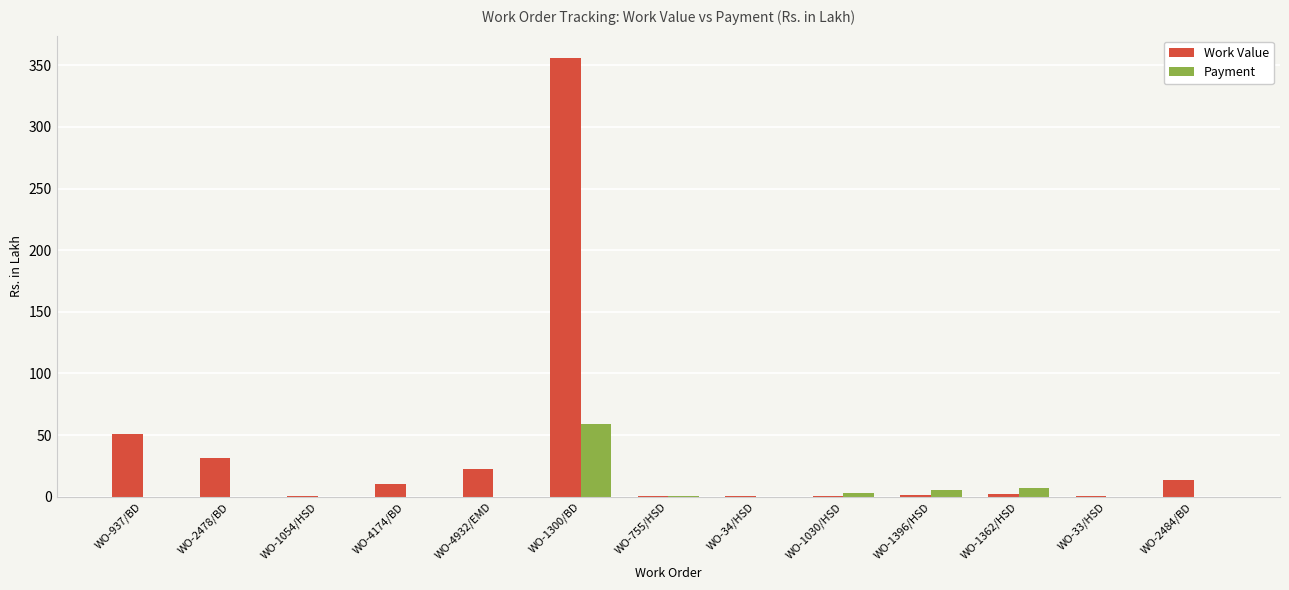

What is the maximum value shown in the chart?

356.3